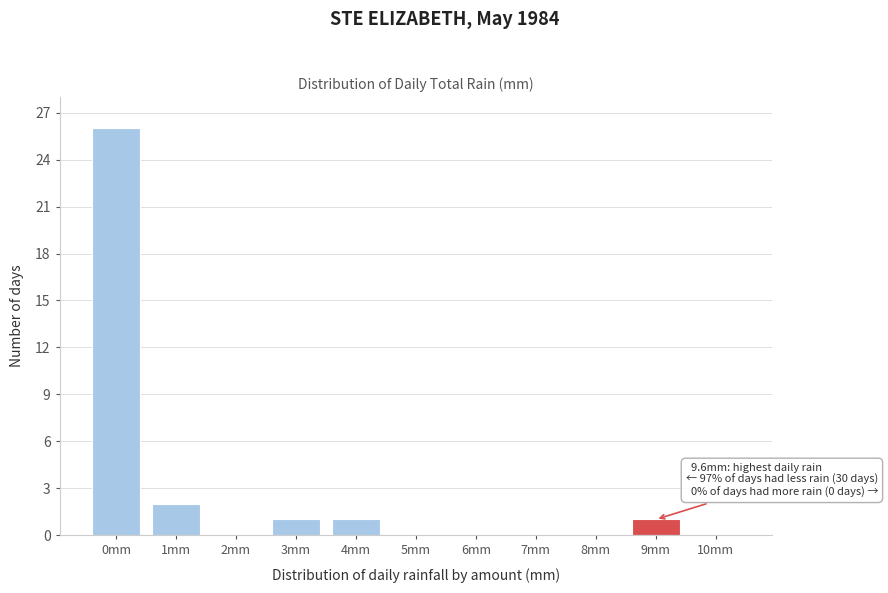

Reading left to right, list all the values displayed in this chart.

0mm=26	1mm=2	2mm=0	3mm=1	4mm=1	5mm=0	6mm=0	7mm=0	8mm=0	9mm=1	10mm=0